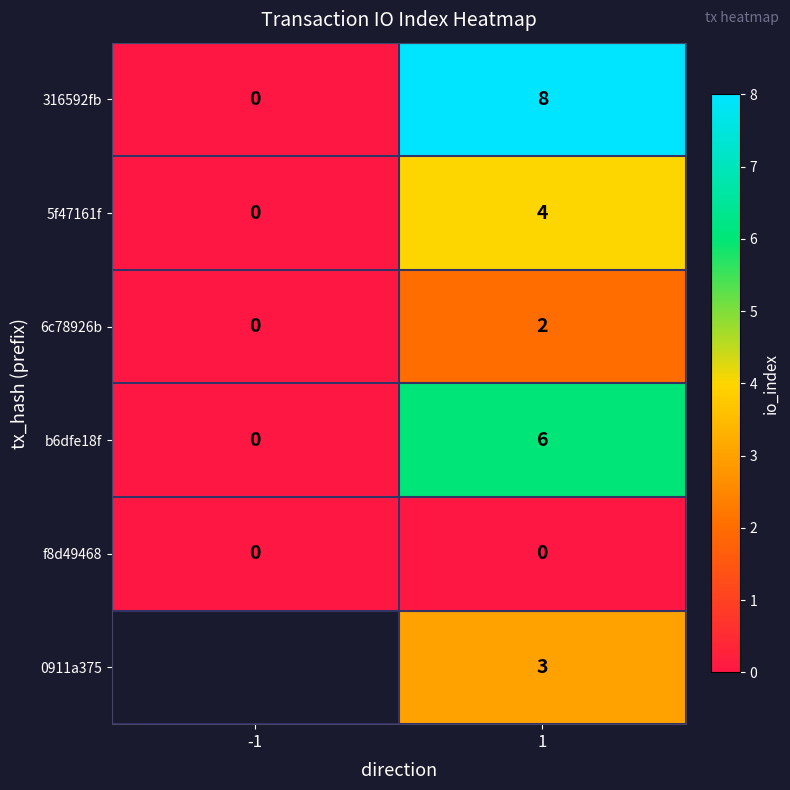

How many 5f47161f values are between 0 and 4?

2